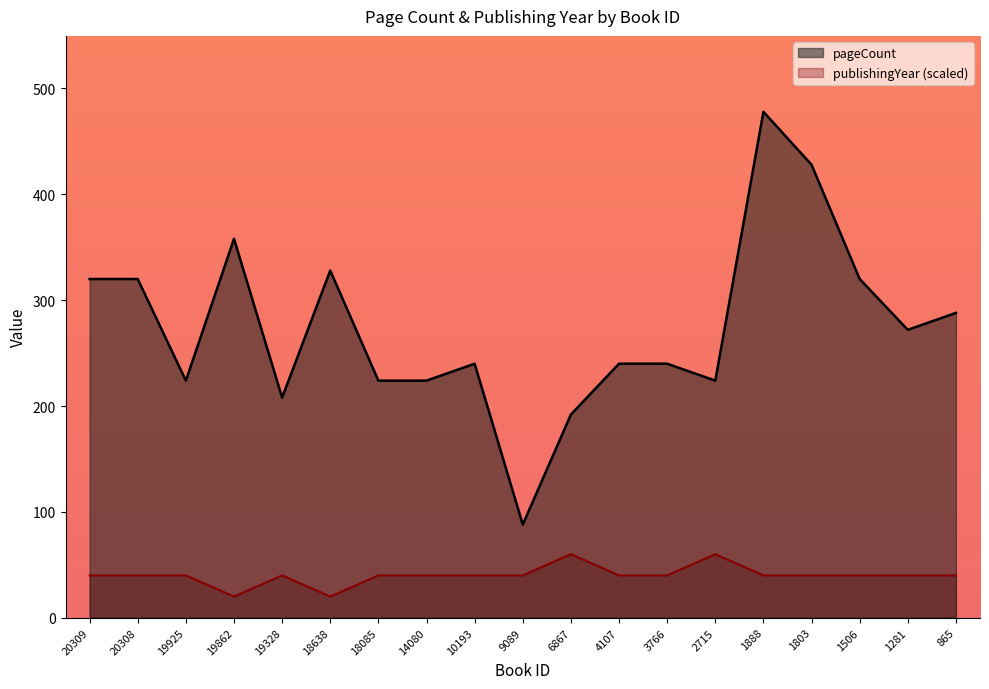

Reading right to left, extract all data points from this chart.

pageCount: 288	272	320	428	478	224	240	240	192	88	240	224	224	328	208	358	224	320	320
publishingYear: 40	40	40	40	40	60	40	40	60	40	40	40	40	20	40	20	40	40	40